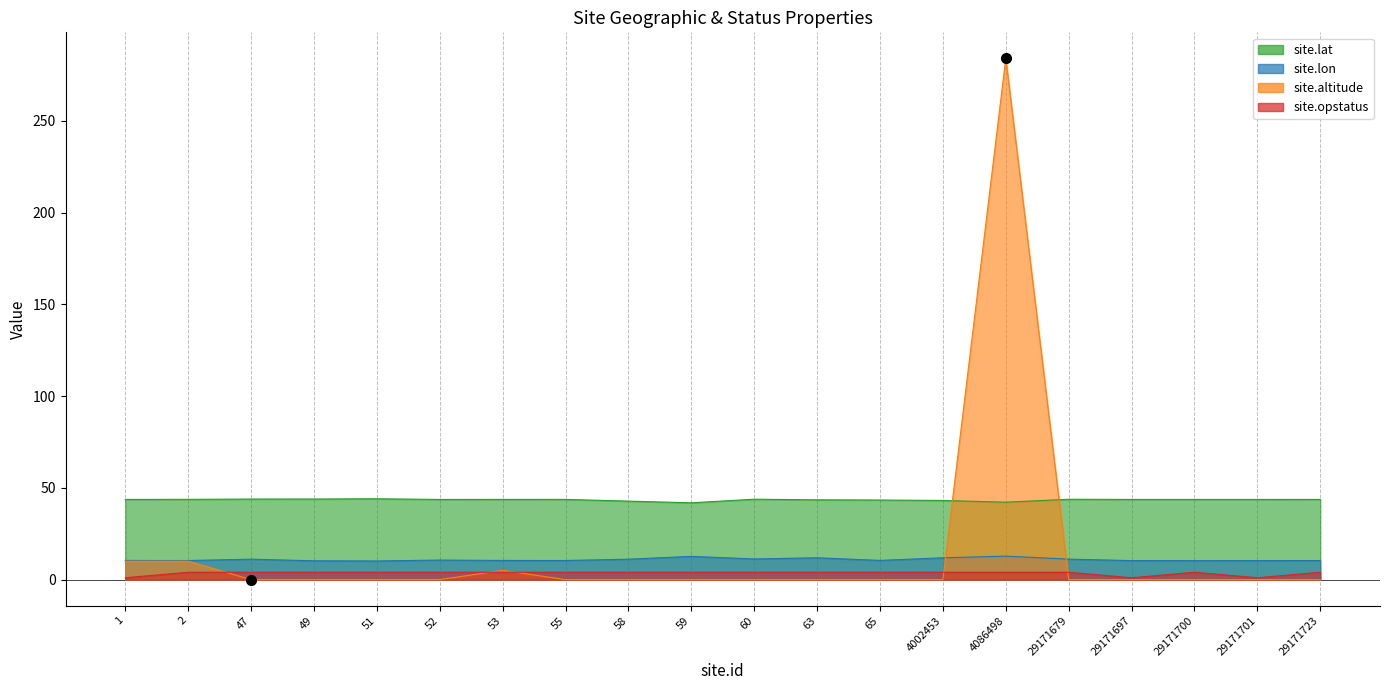

How many values in site.altitude are above zero?

4